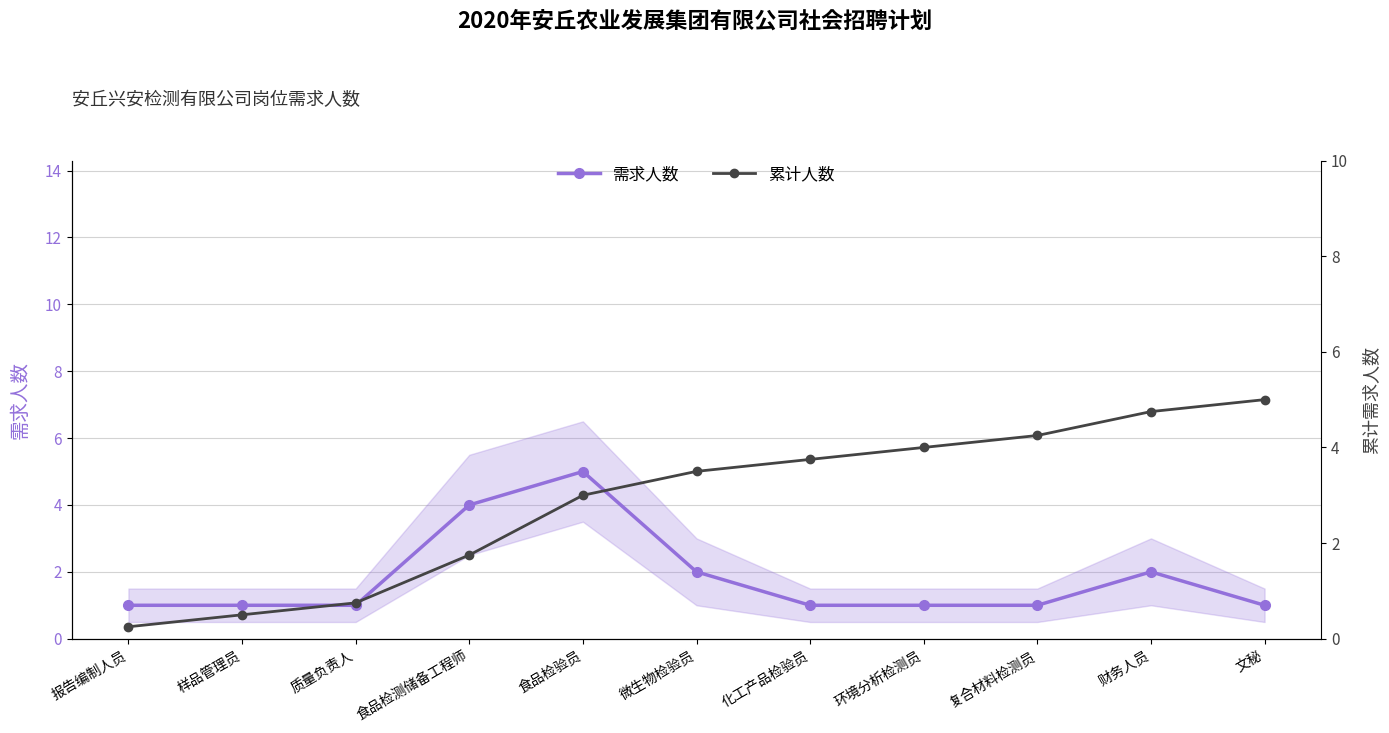

What position from the left is 报告编制人员?

1